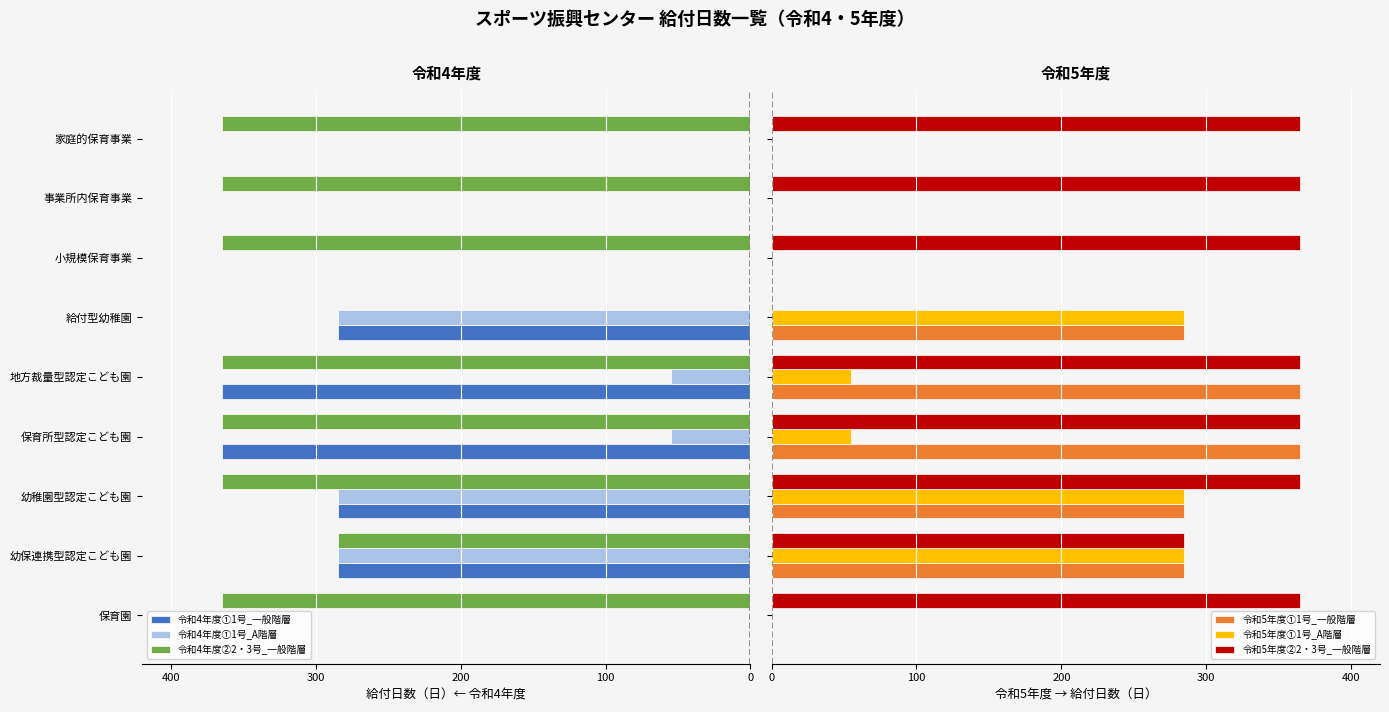

Reading left to right, what are all the values shown in this chart?

令和4年度①1号_一般階層: 0	-285	-285	-365	-365	-285	0	0	0
令和4年度①1号_A階層: 0	-285	-285	-55	-55	-285	0	0	0
令和4年度②2・3号_一般階層: -365	-285	-365	-365	-365	0	-365	-365	-365
令和5年度①1号_一般階層: 0	285	285	365	365	285	0	0	0
令和5年度①1号_A階層: 0	285	285	55	55	285	0	0	0
令和5年度②2・3号_一般階層: 365	285	365	365	365	0	365	365	365